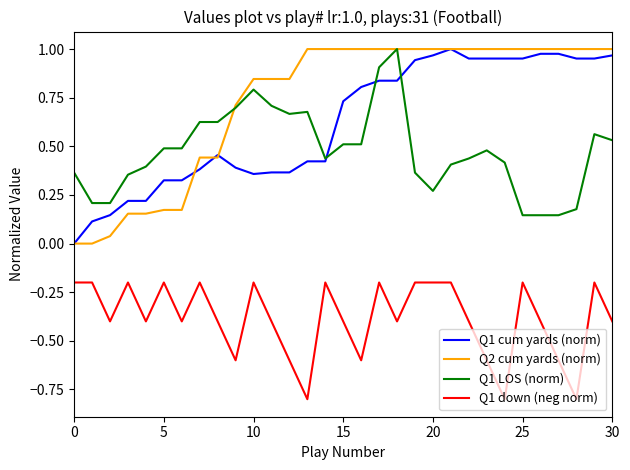

True or false: Q1 LOS (norm) and Q1 down (neg norm) cross at least once.

False